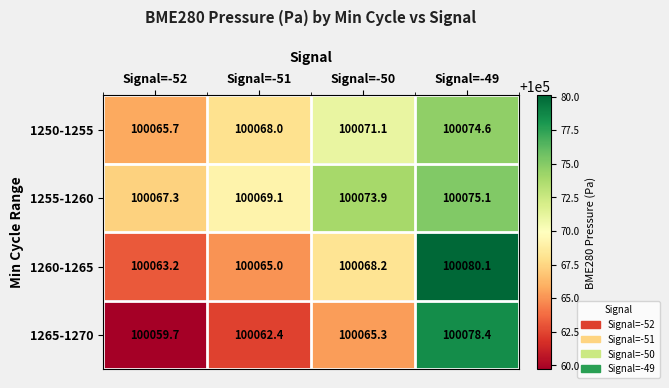

What is the sum of the 1250-1255 values at Signal=-52 and Signal=-49?

200140.3